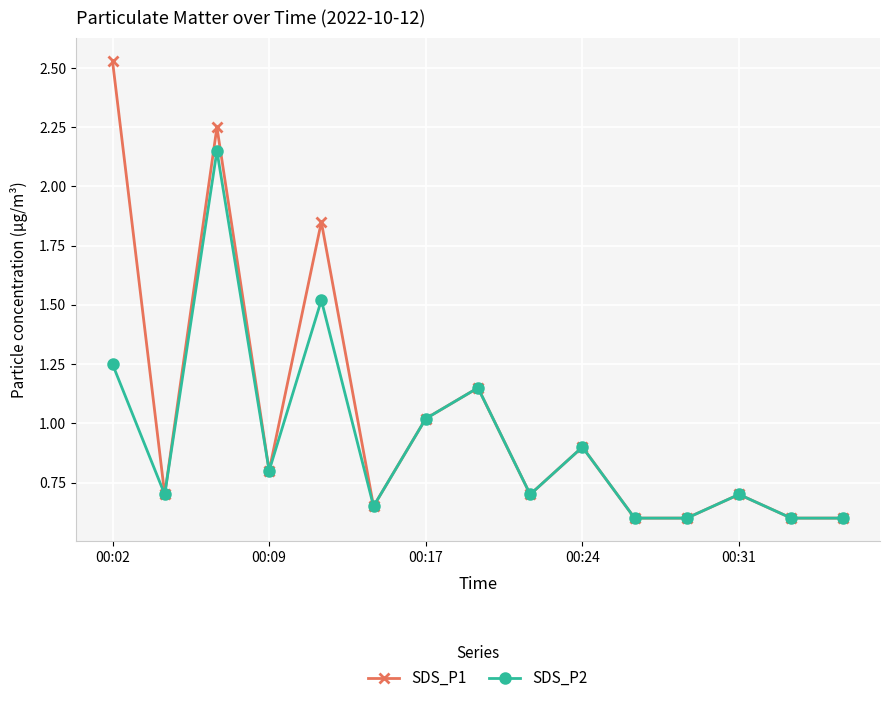

Rank the series by their maximum value, from lowest to highest.

SDS_P2, SDS_P1